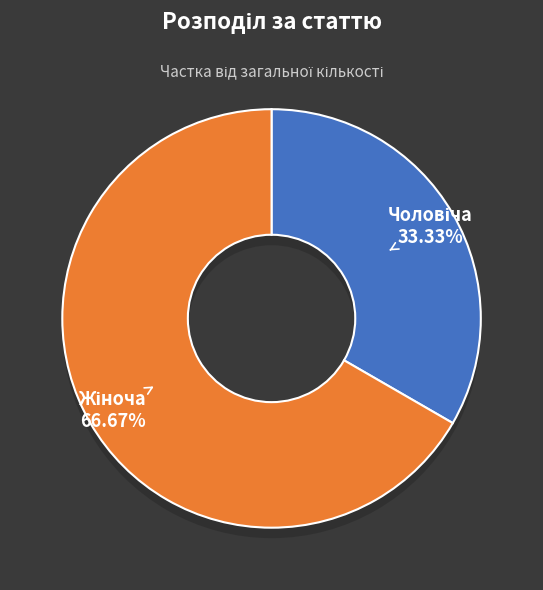

The Жіноча slice represents 67% of the pie. True or false?

True